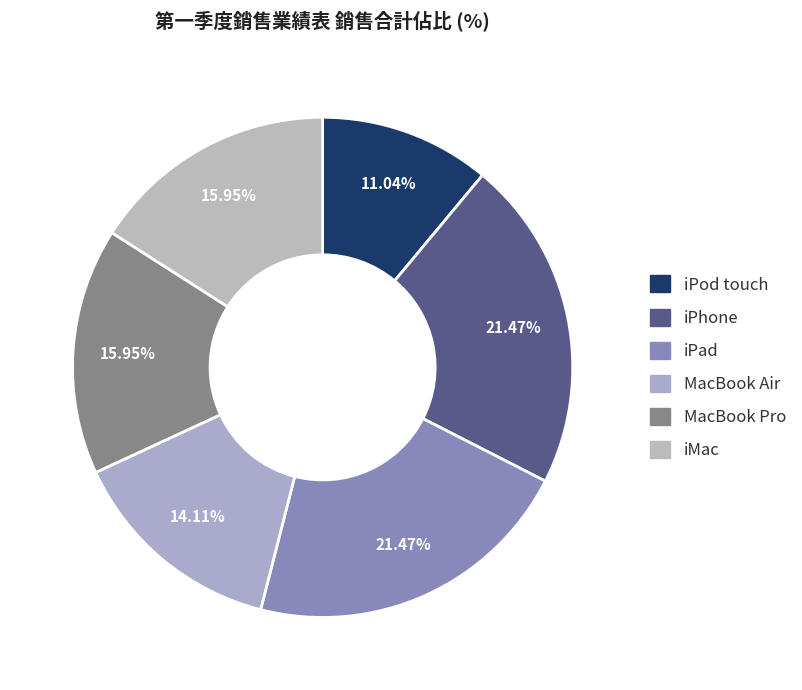

To the nearest percent, what is the combined percentage of MacBook Pro and iMac?

32%